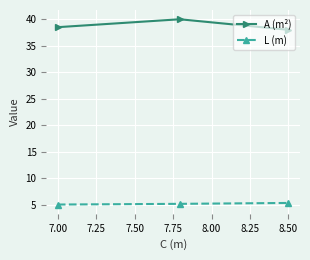

What is the smallest value displayed?

5.0